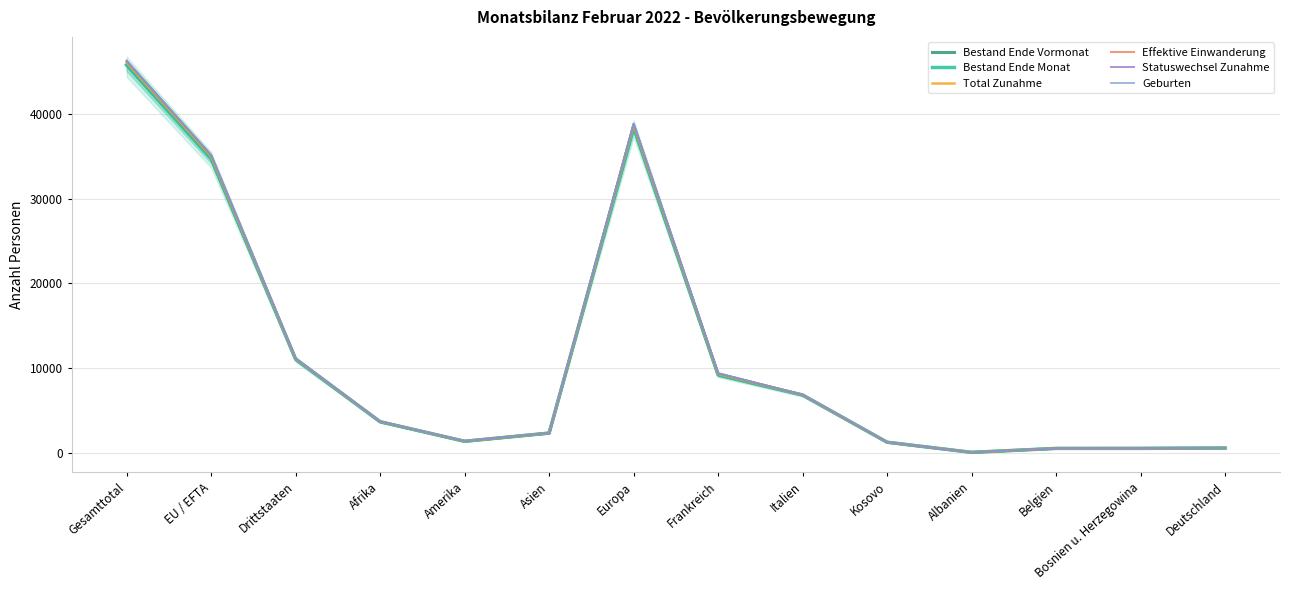

What is the label of the 4th point from the left?

Afrika